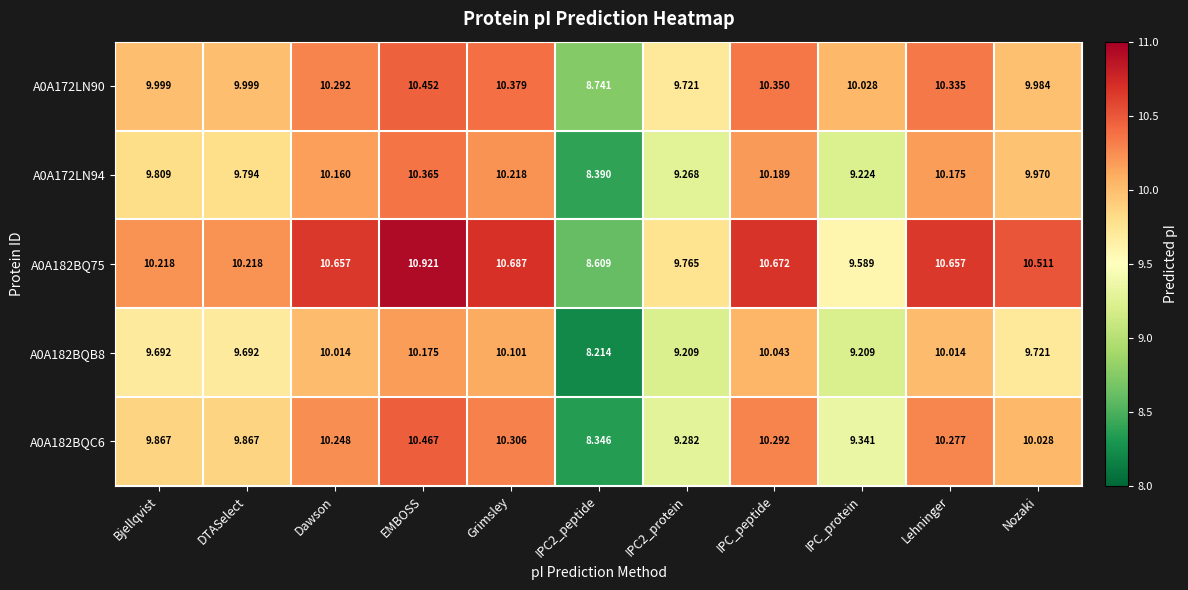

At which category is the sum across all series the highest?

EMBOSS